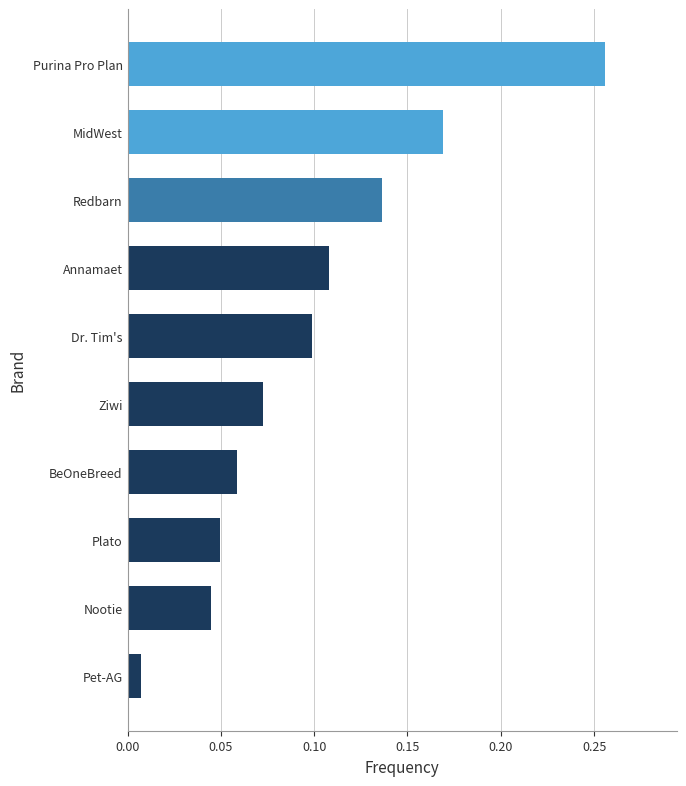

The value at Purina Pro Plan is 0.1. True or false?

False